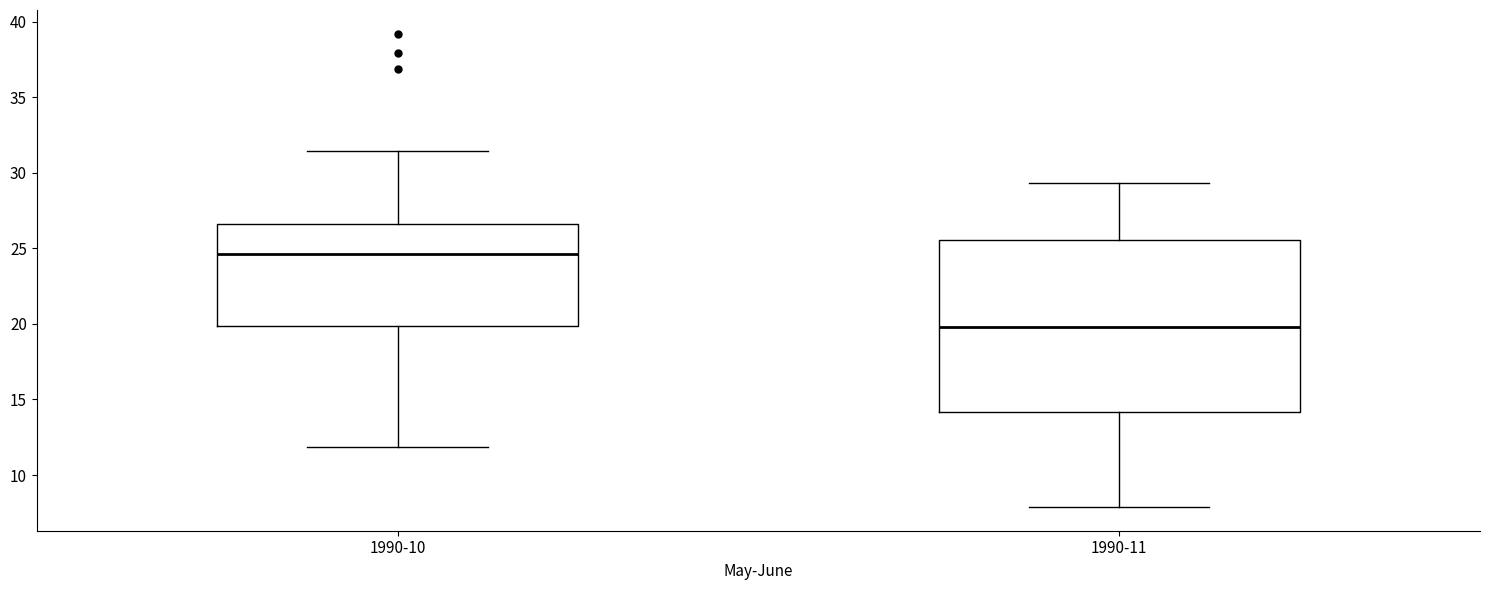

Where is the lower edge of the box for 1990-11 on the y-axis? The values are not printed on the chart, so give them approximately, as read against the axis.

14.0